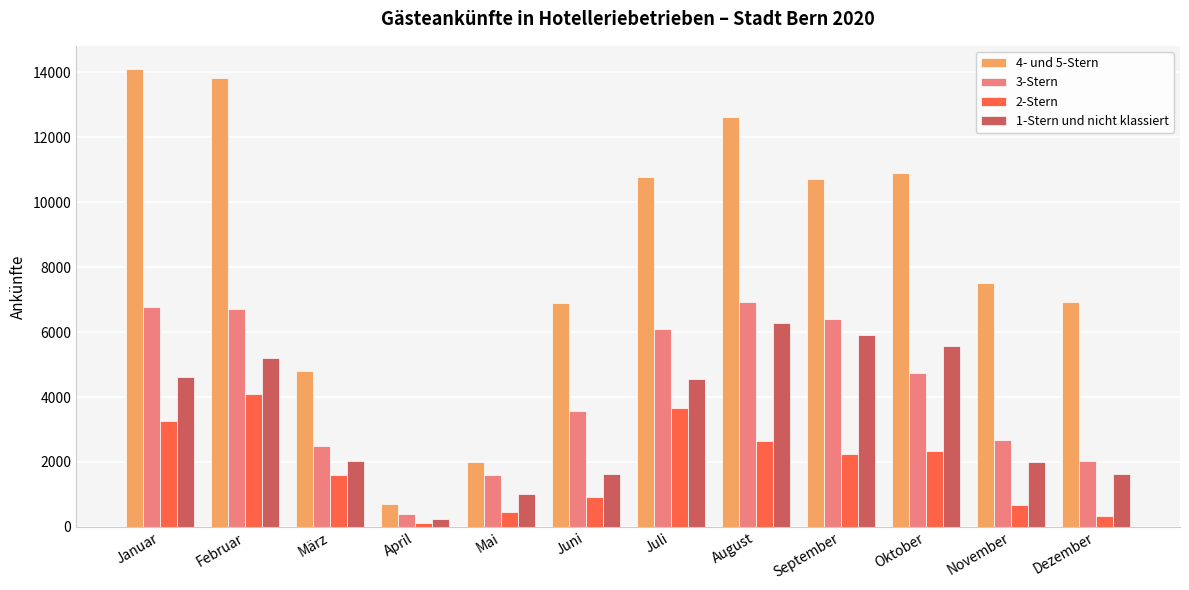

Which series changed the most between Februar and März?

4- und 5-Stern